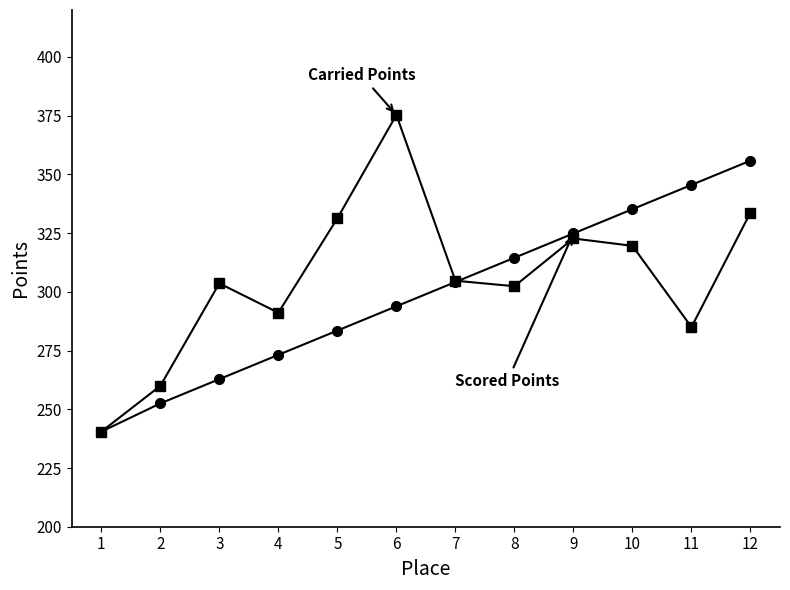

What is the difference between the highest and lowest values at 8?

12.1